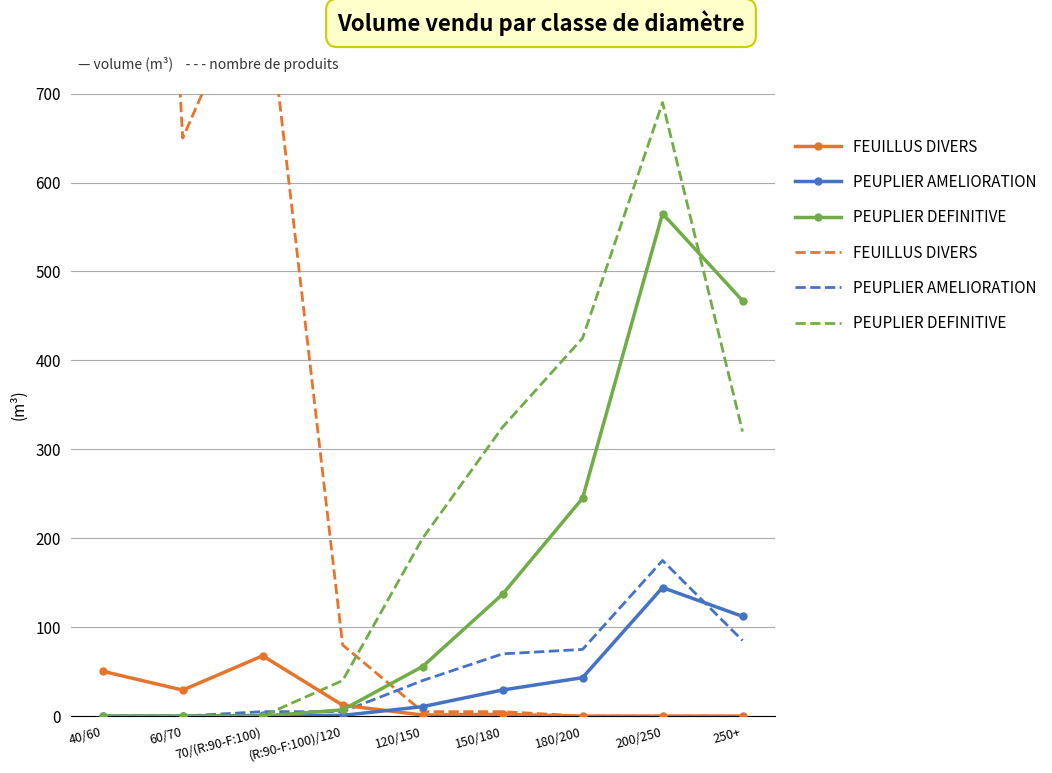

Rank the series at 200/250 from lowest to highest value.

FEUILLUS DIVERS, FEUILLUS DIVERS (nbre×5), PEUPLIER AMELIORATION, PEUPLIER AMELIORATION (nbre×5), PEUPLIER DEFINITIVE, PEUPLIER DEFINITIVE (nbre×5)